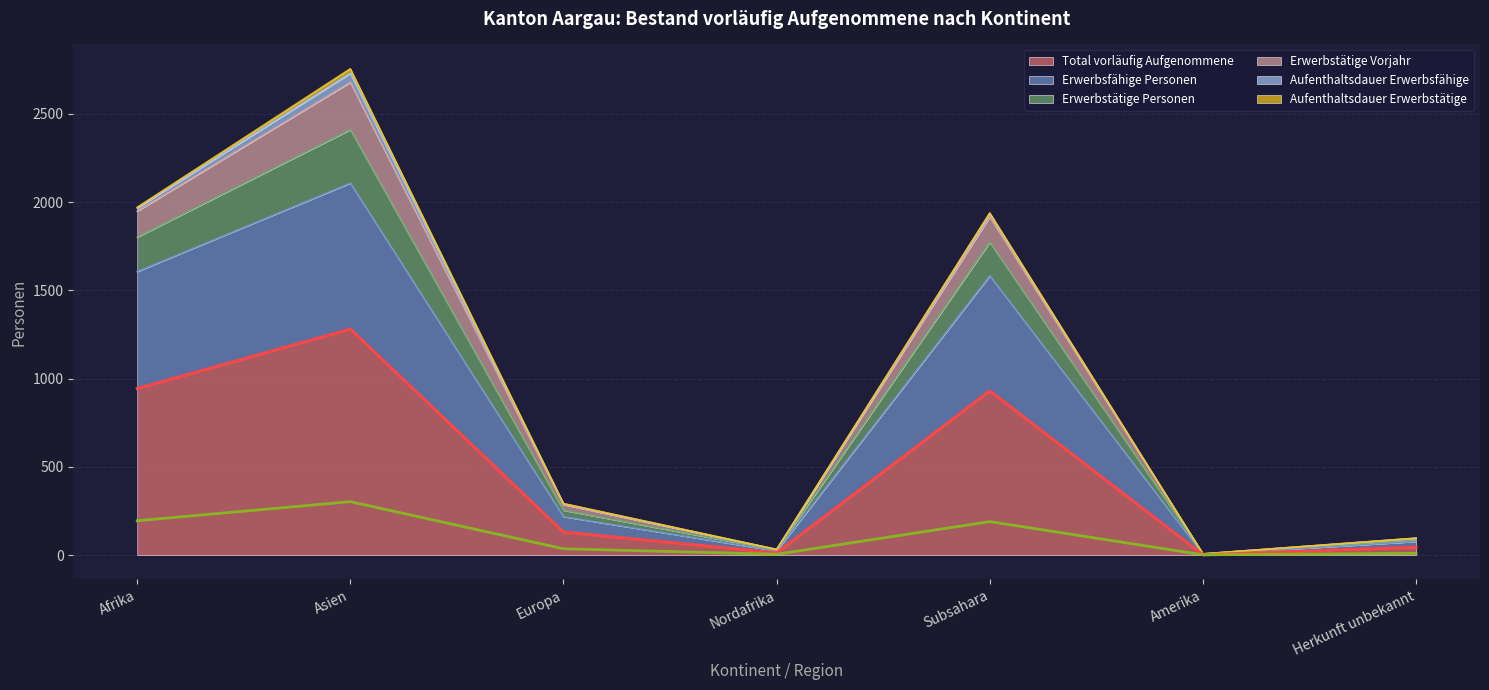

At which label does Total vorläufig Aufgenommene reach its peak?

Asien